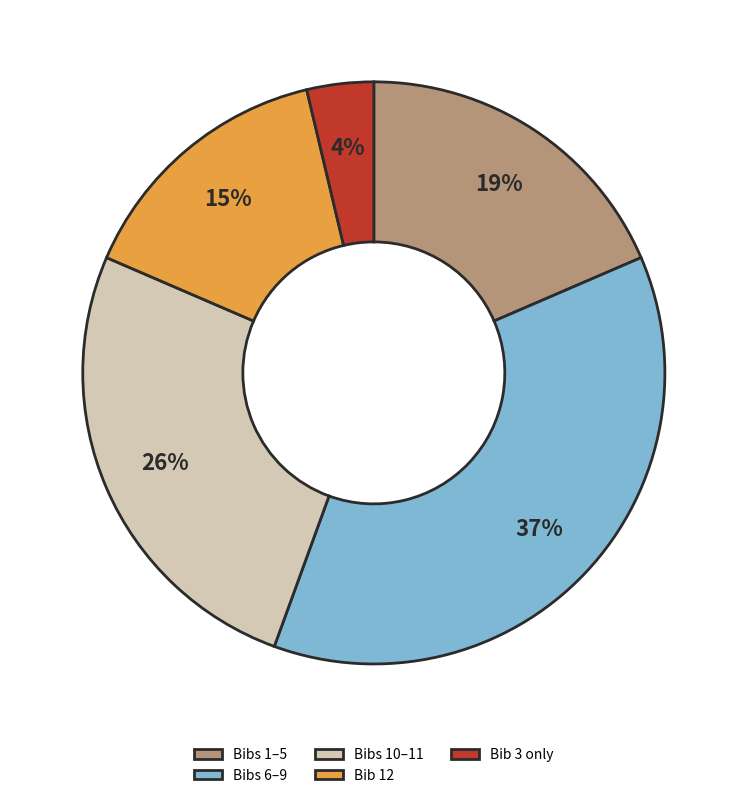

Do Bib 12 and Bibs 1–5 together represent more than half of the pie?

No